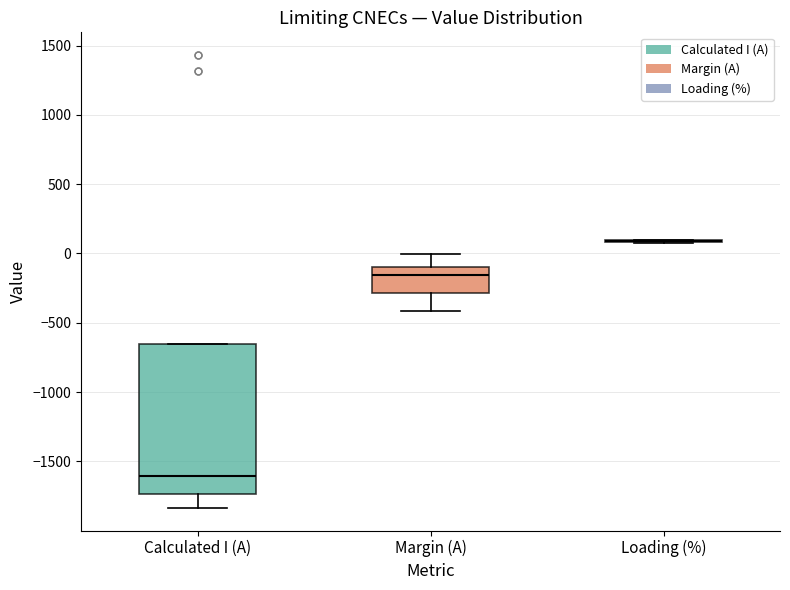

Reading left to right, read every box against the y-axis: the position of its median line, the range the box covers, and the ends of its whiskers. The values are not printed on the chart, so give them approximately, as read against the axis.

Calculated I (A): median -1600, box -1750 to -650, whiskers -1850 to -650
Margin (A): median -150, box -300 to -100, whiskers -400 to 0
Loading (%): box collapsed to a line at 100, whiskers 100 to 100